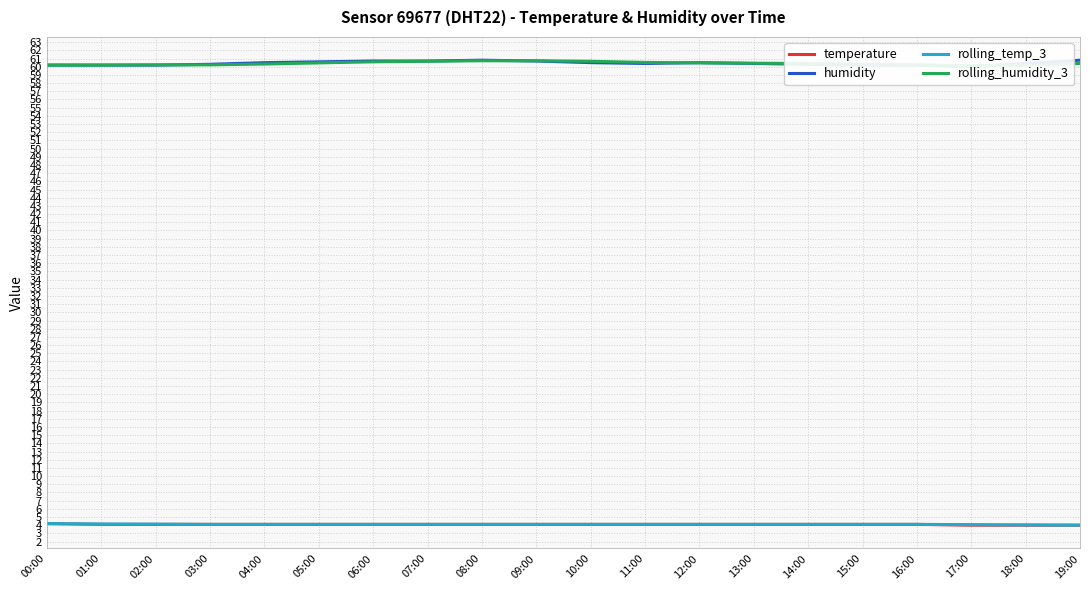

What are all the series names shown in the legend?

temperature, humidity, rolling_temp_3, rolling_humidity_3